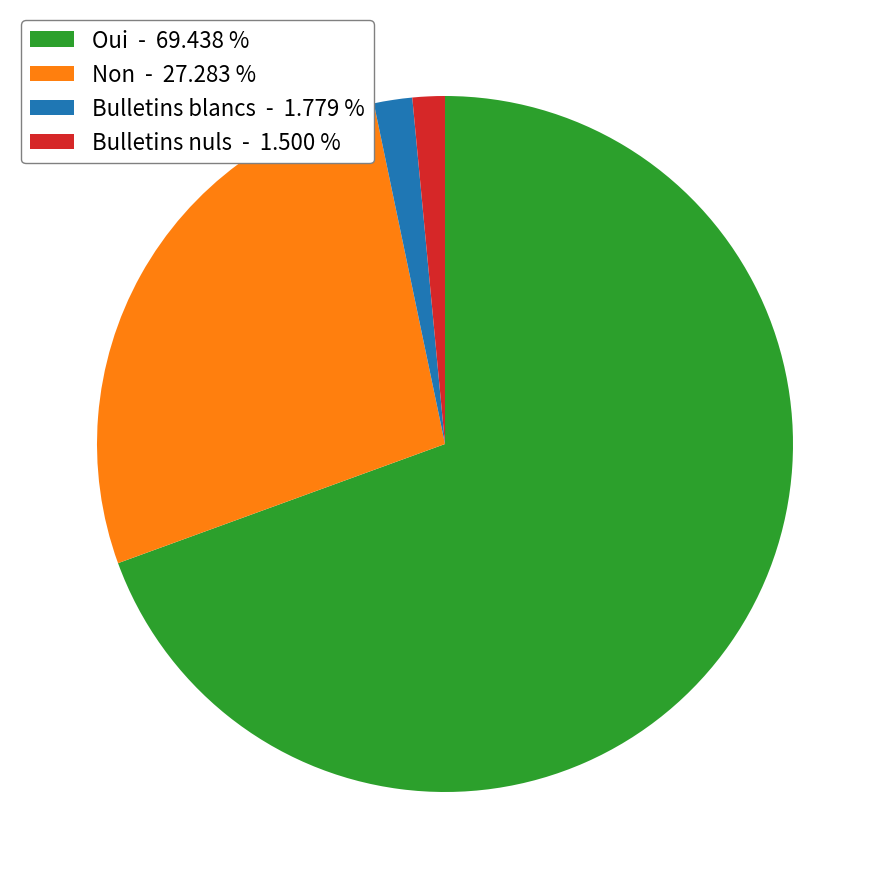

Is the sum of Bulletins nuls and Oui greater than half?

Yes